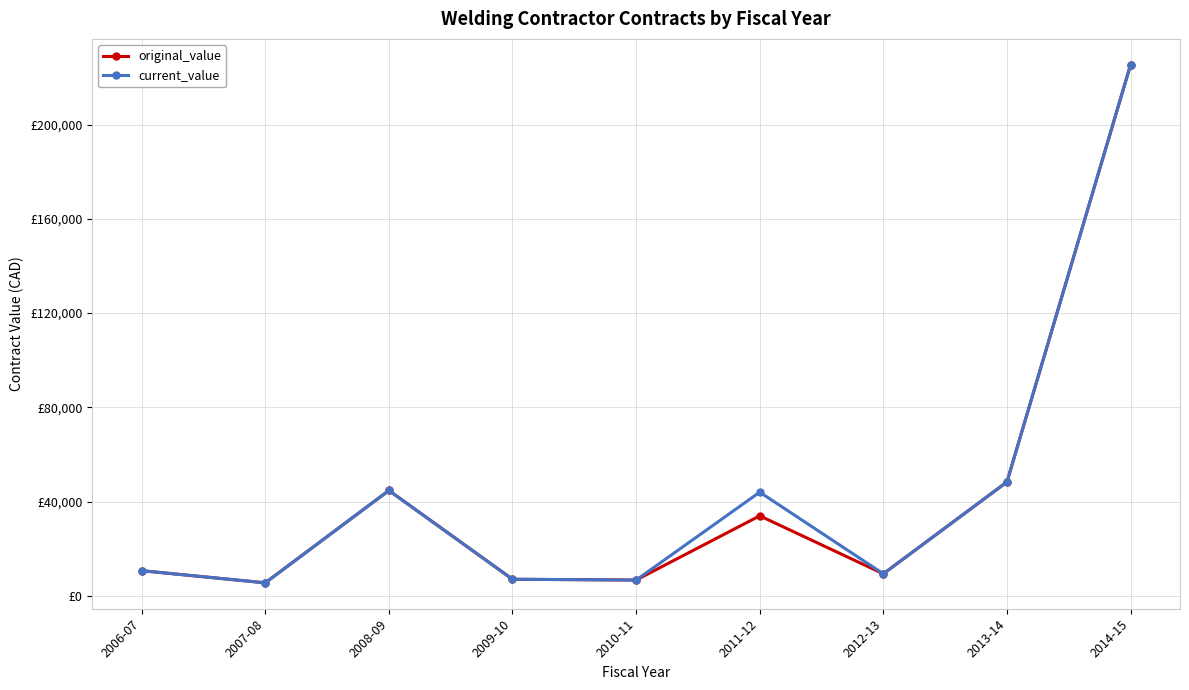

What is the approximate value of original_value at 2010-11?

6650.0